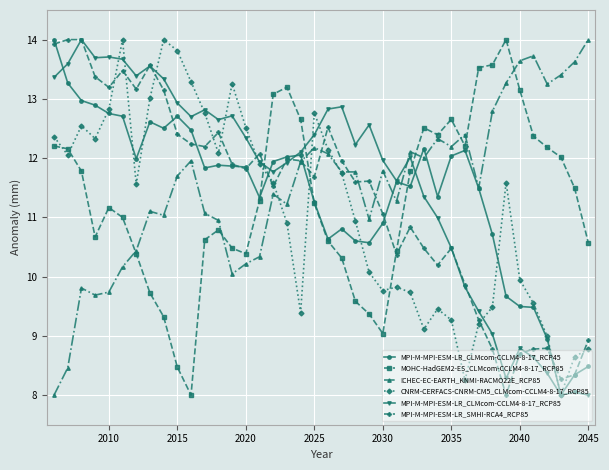

What is the value of the MPI-M-MPI-ESM-LR_CLMcom-CCLM4-8-17_RCP85 point at the 15th from the left?

12.3